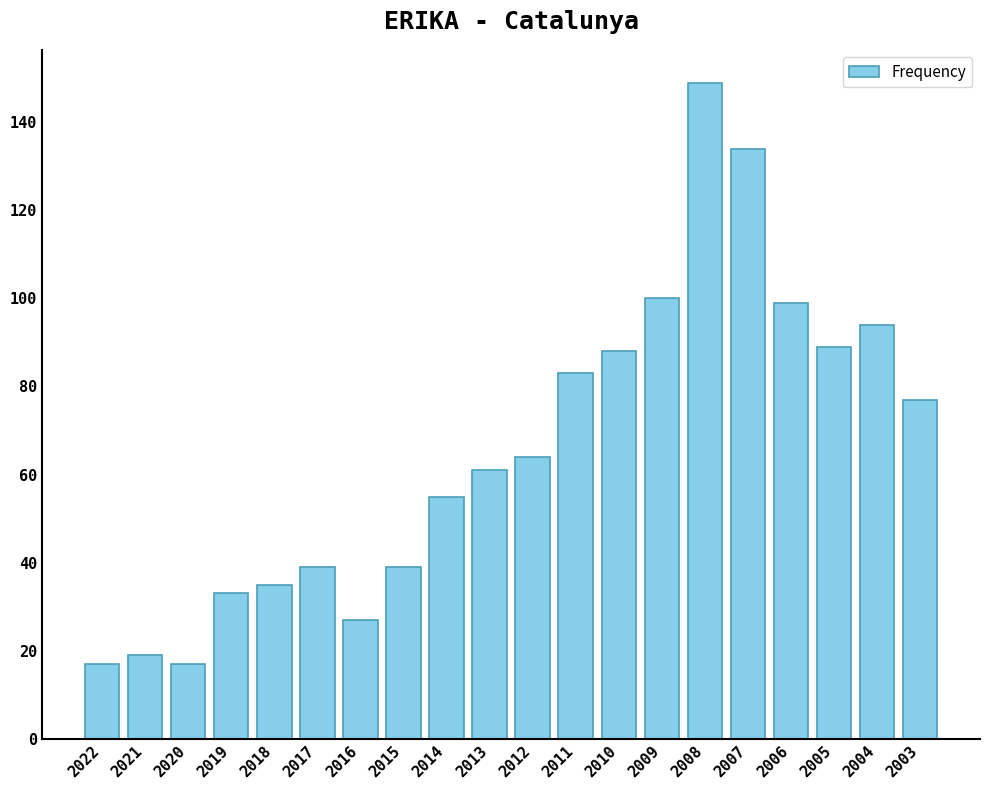

What is the smallest value displayed?

17